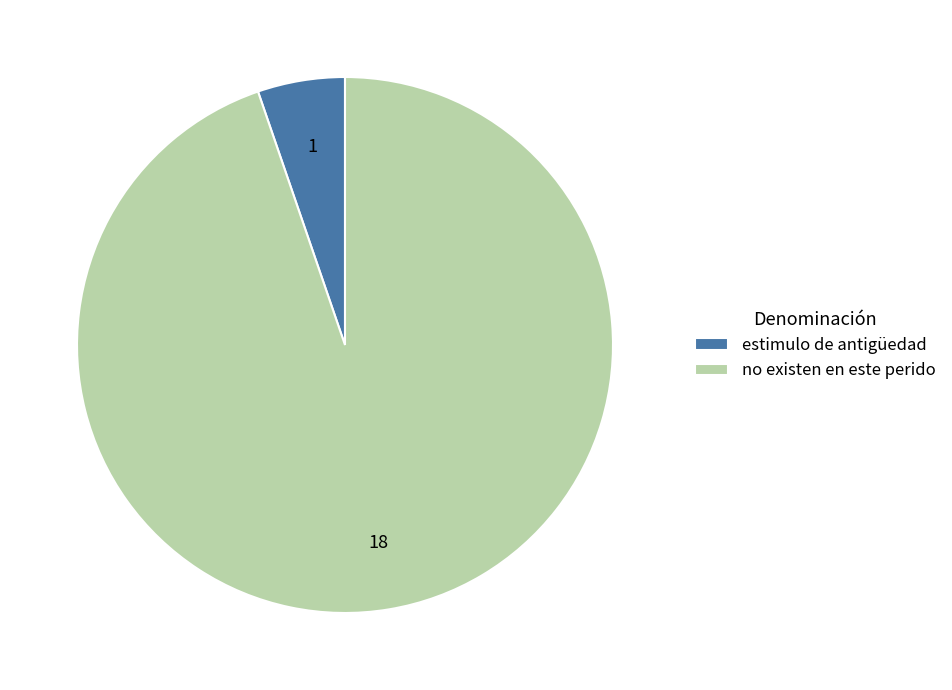

How many slices are in this pie chart?

2